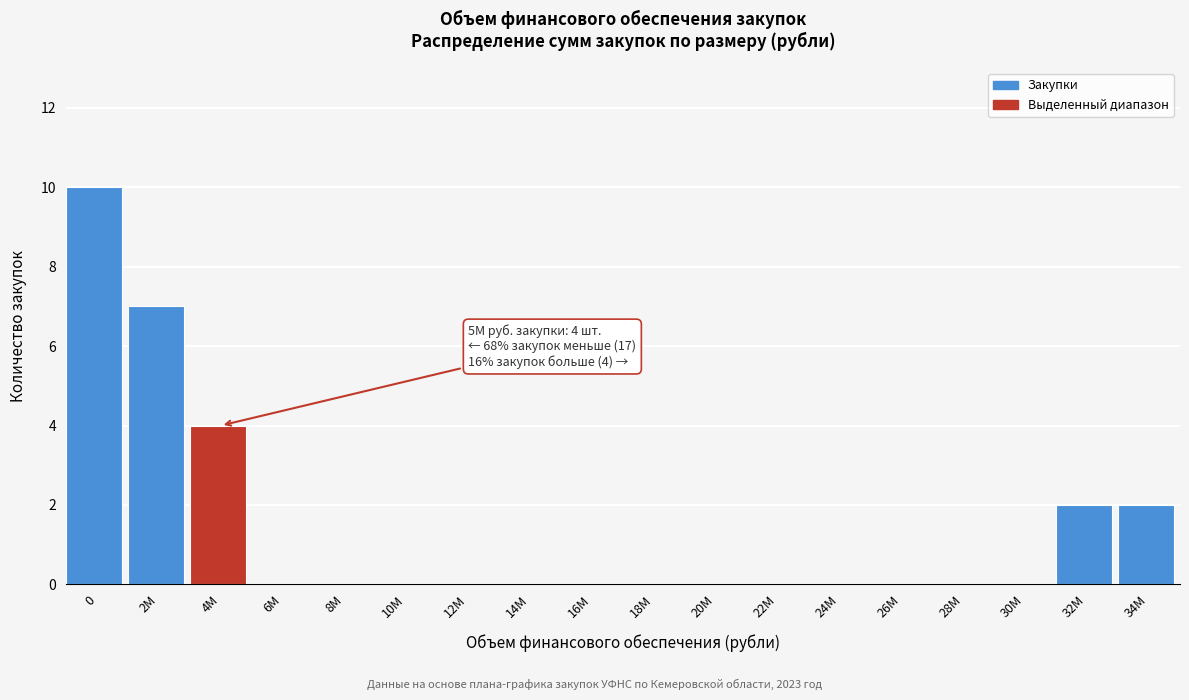

Reading right to left, list all the values displayed in this chart.

34M=2	32M=2	30M=0	28M=0	26M=0	24M=0	22M=0	20M=0	18M=0	16M=0	14M=0	12M=0	10M=0	8M=0	6M=0	4M=4	2M=7	0=10